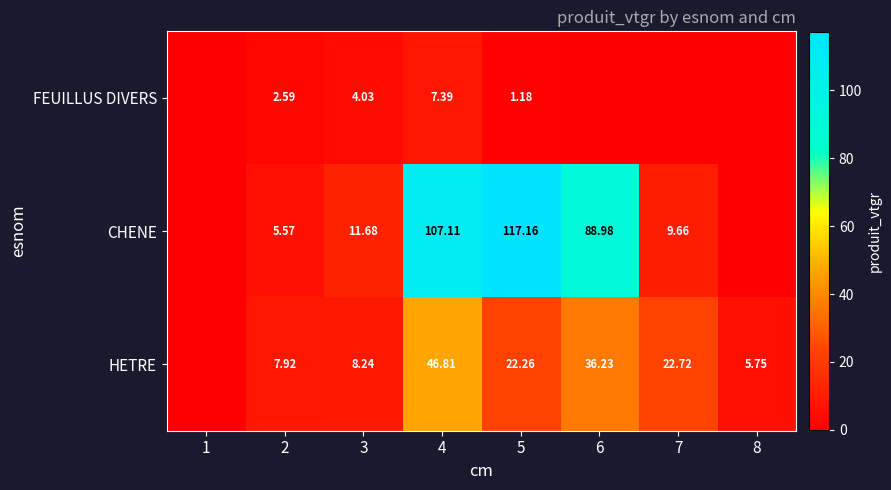

True or false: HETRE has a value of 36.2 at 6.

True